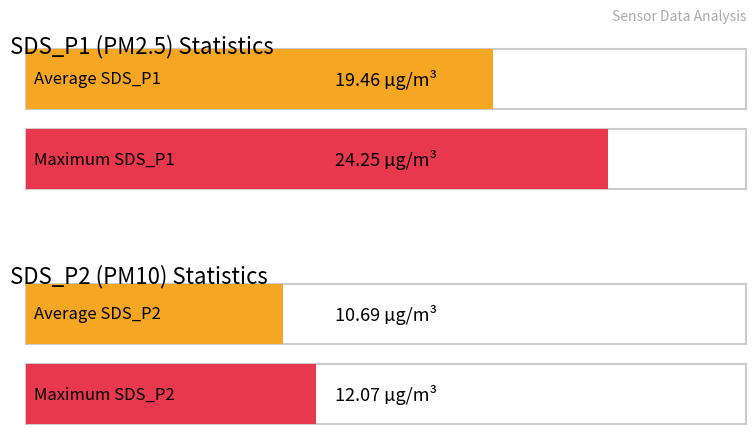

Rank the series at 00:12 from lowest to highest value.

SDS_P2, SDS_P1